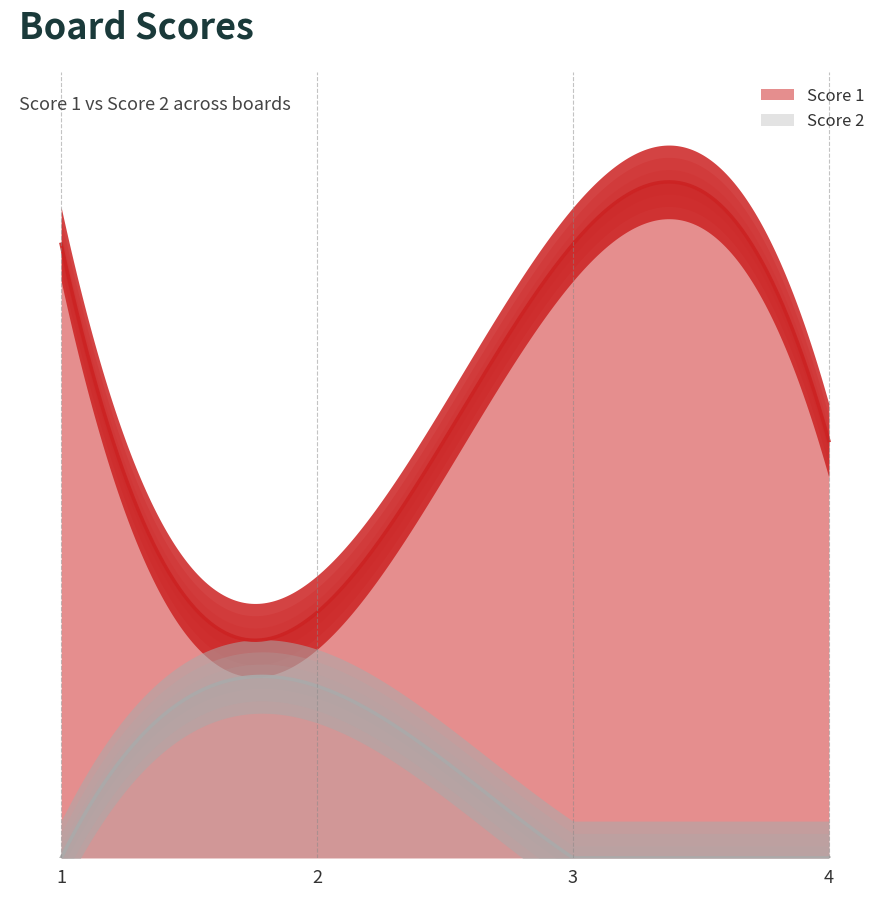

Does the chart display data point markers on the line(s)?

No